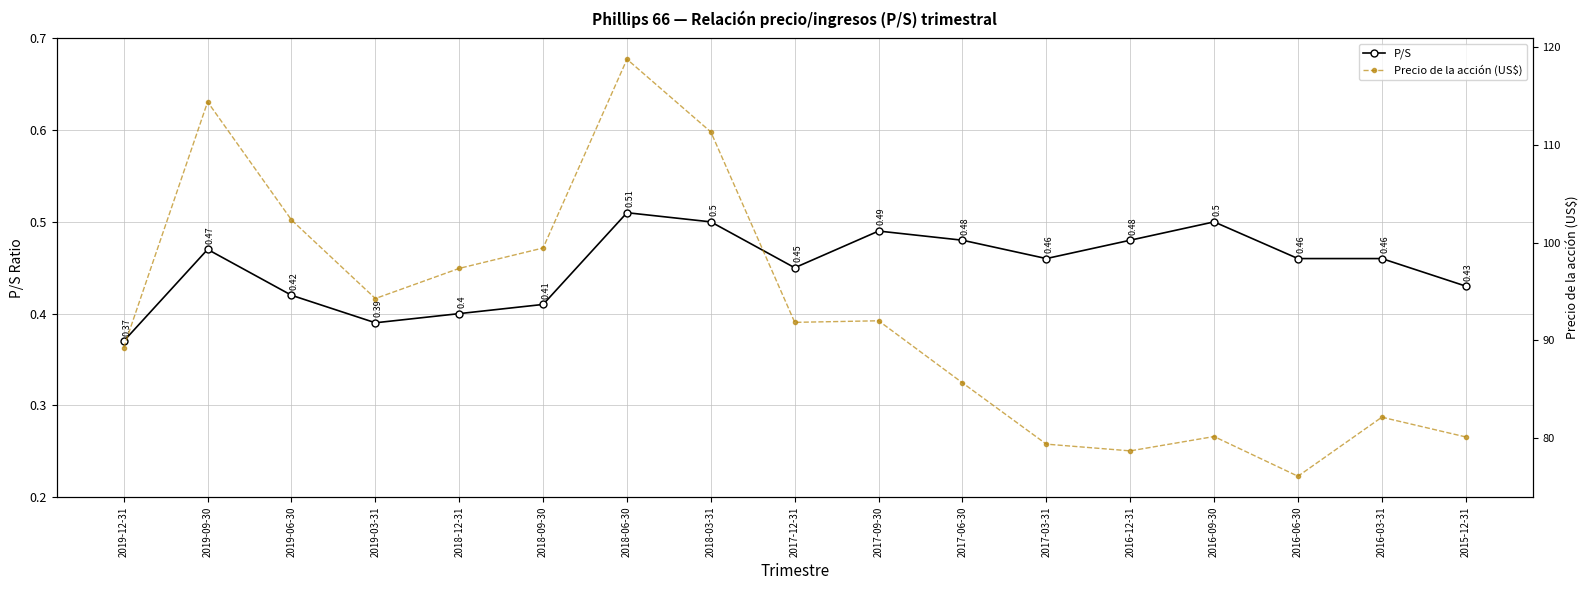

What is the difference between the second highest and second lowest values in the P/S series?

0.1